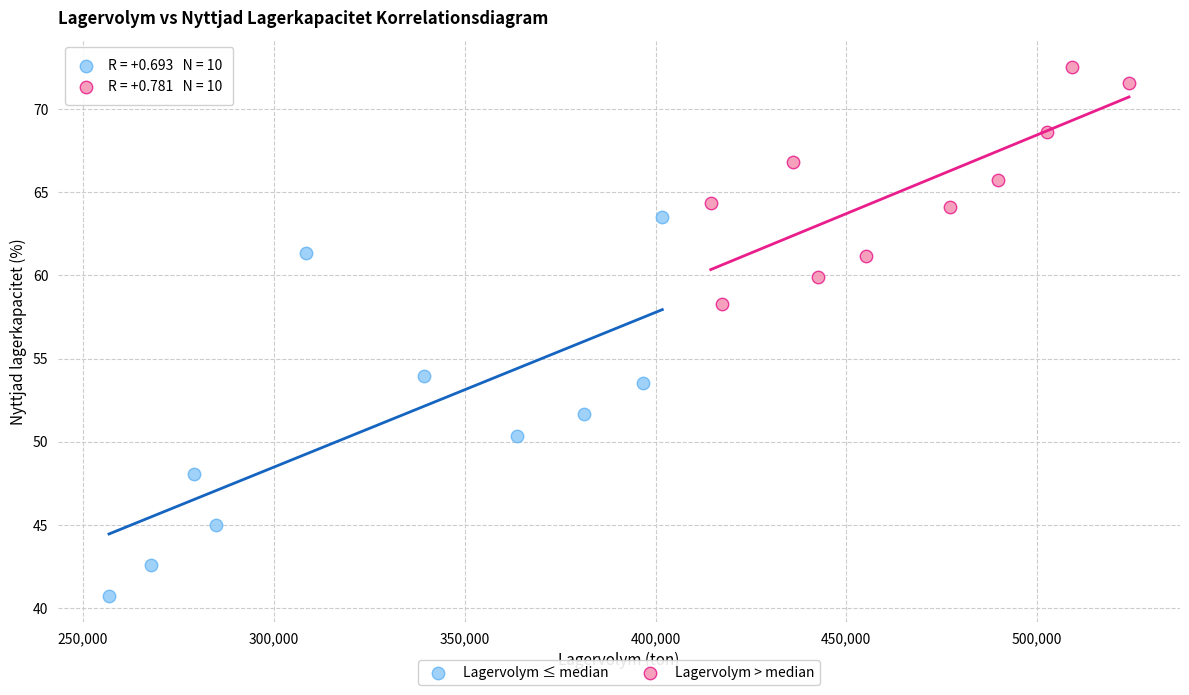

What are all the series names shown in the legend?

Lagervolym ≤ median, Lagervolym > median